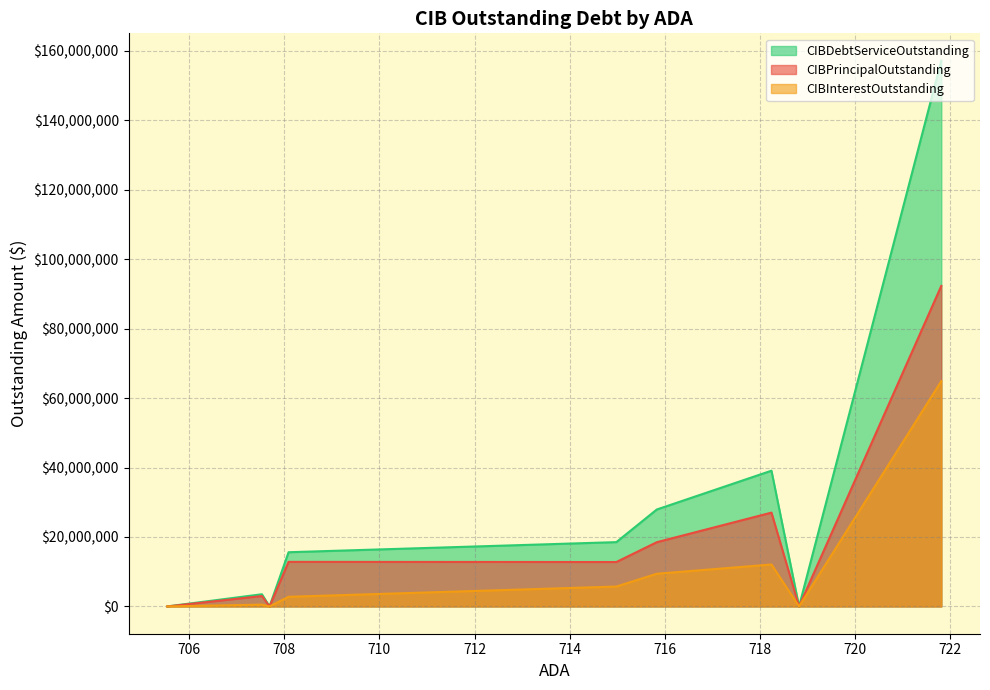

How many interior local valleys does the CIBPrincipalOutstanding series have?

3